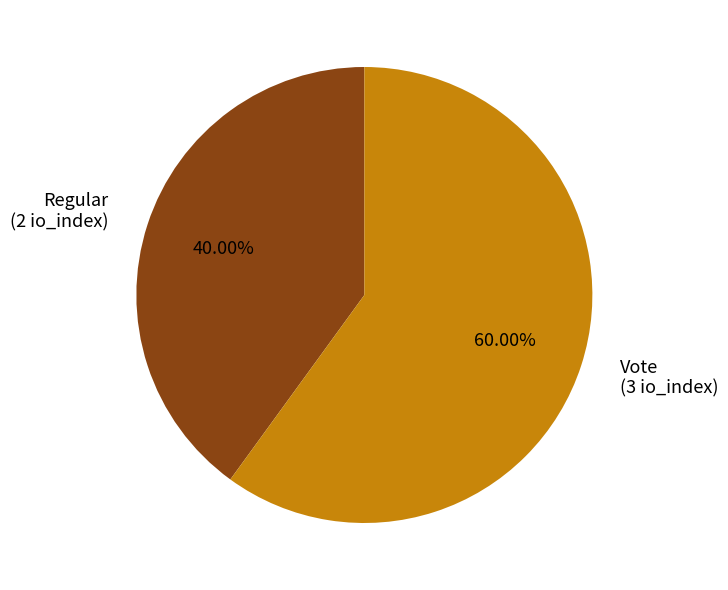

What is the largest slice in the pie chart?

Vote (3 io_index)